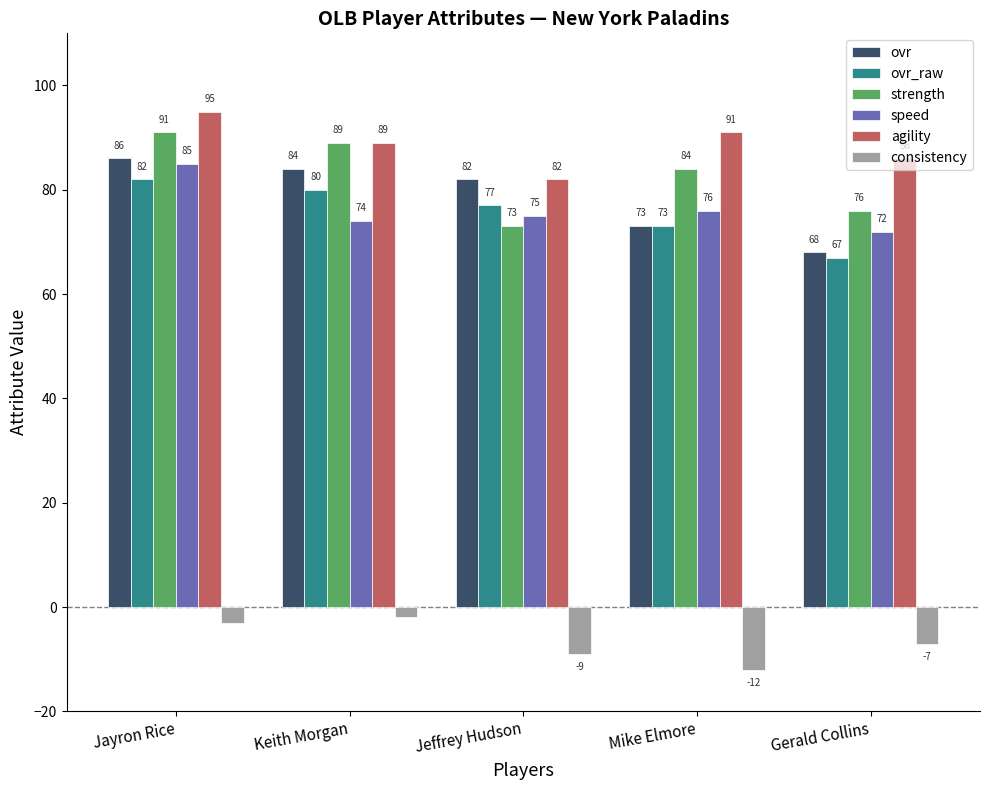

Where does the consistency series first go above -7?

Jayron Rice